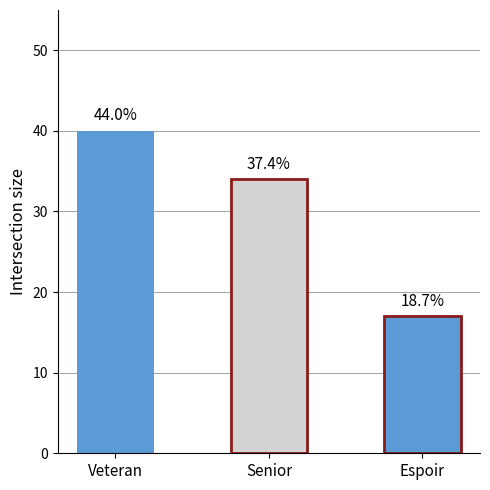

How many bars are there in total?

3